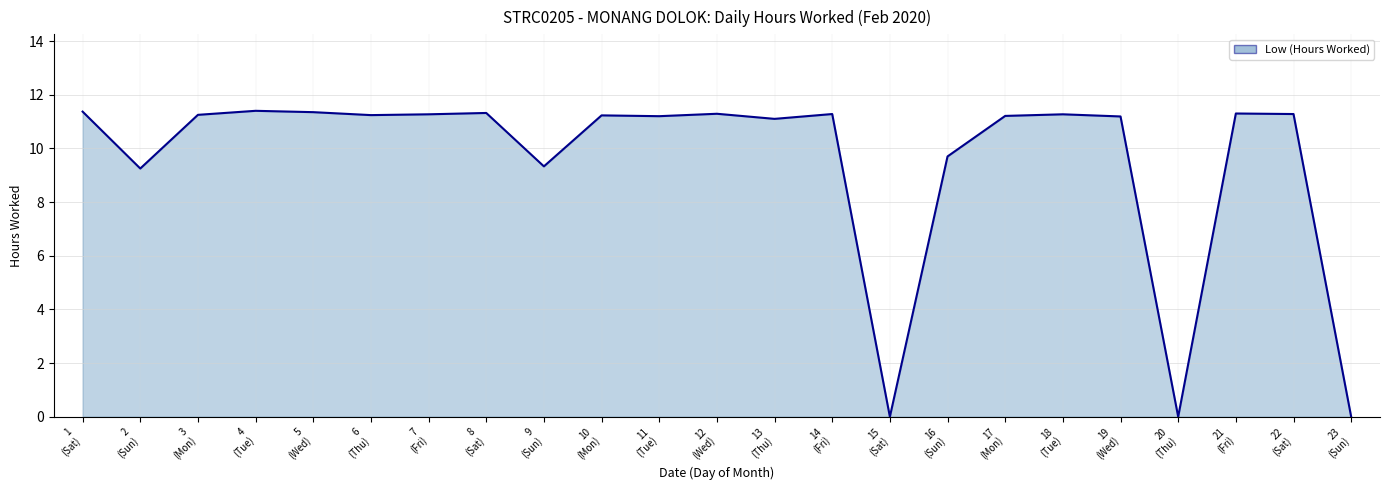

Reading right to left, transcribe all the data shown in this chart.

0.0	11.3	11.3	0.0	11.2	11.3	11.2	9.7	0.0	11.3	11.1	11.3	11.2	11.2	9.3	11.3	11.3	11.2	11.3	11.4	11.2	9.2	11.4